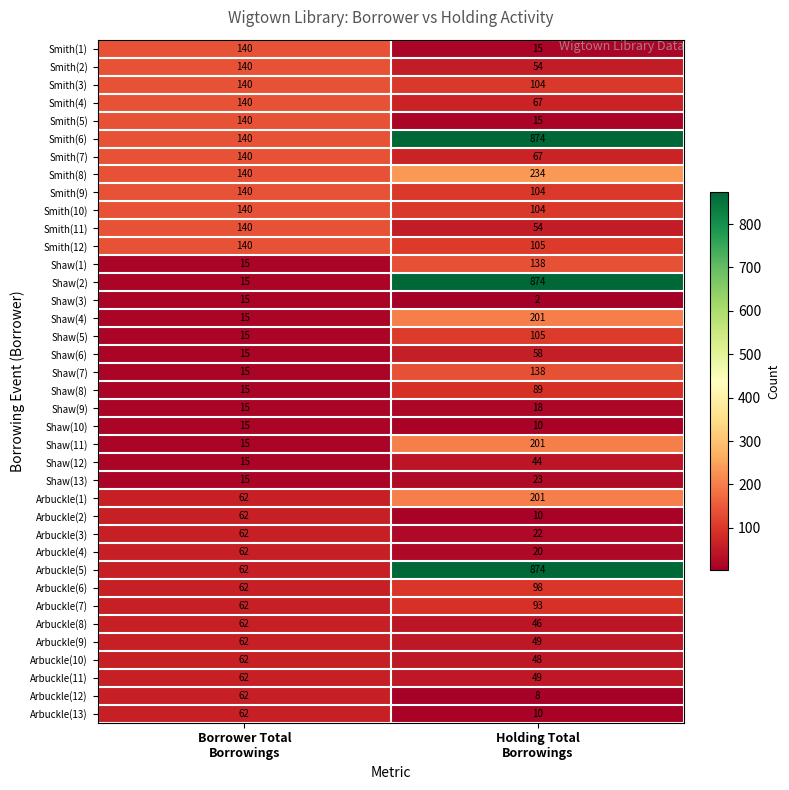

Which series has the widest spread of values?

Shaw(2)